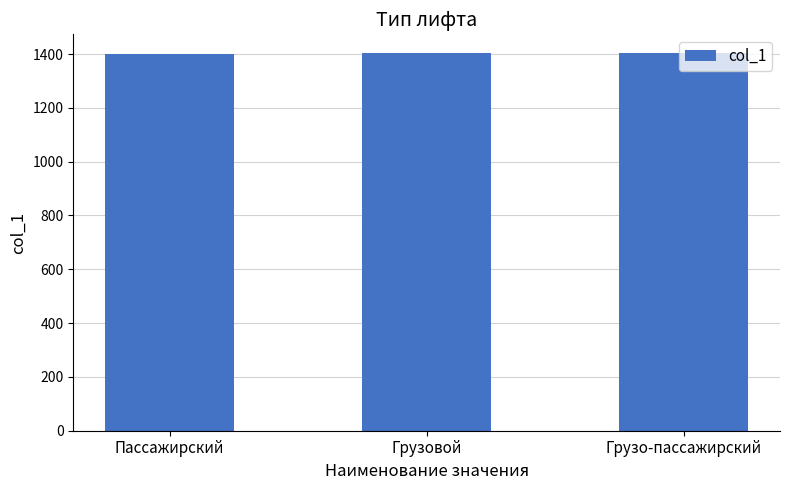

The chart shows a value of 1957 at Грузо-пассажирский. True or false?

False